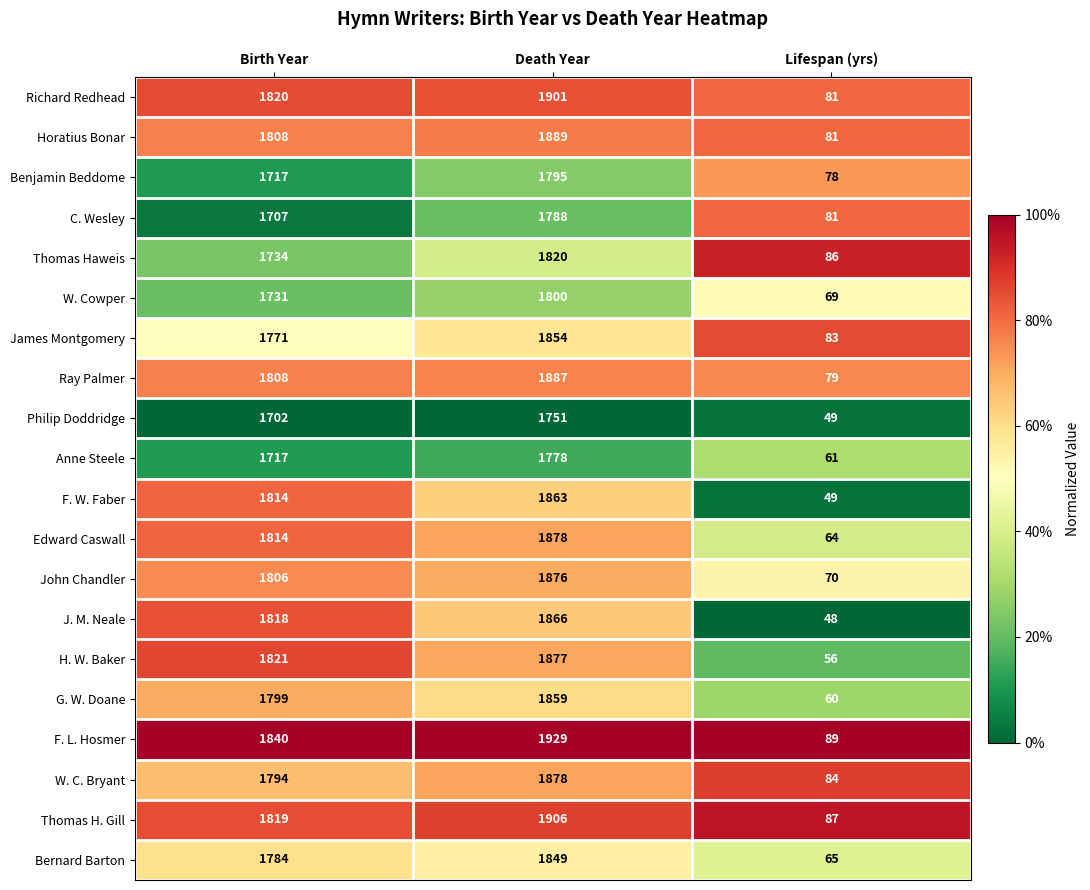

Which label corresponds to the smallest value in the chart?

Lifespan (yrs)